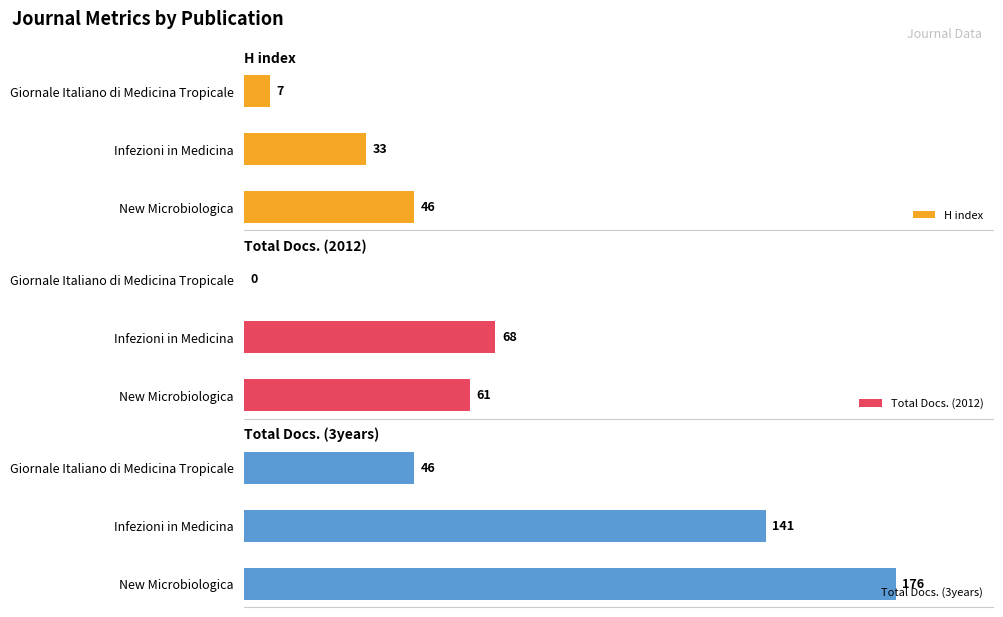

How many groups of bars are there?

3